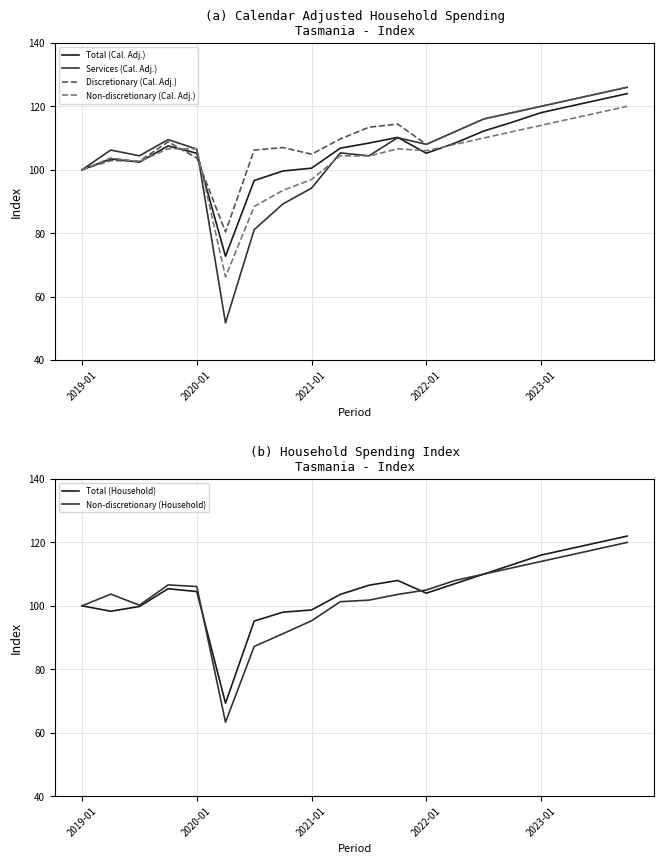

Reading left to right, list all the values displayed in this chart.

Total (Cal. Adj.): 100.0	103.4	102.4	107.5	105.2	72.7	96.6	99.6	100.5	106.8	108.4	110.2	105.2	108.4	112.2	115.0	118.0	120.0	122.0	124.0
Services (Cal. Adj.): 100.0	106.2	104.4	109.5	106.5	51.7	81.1	89.2	94.2	105.3	104.4	110.1	108.0	112.0	116.0	118.0	120.0	122.0	124.0	126.0
Discretionary (Cal. Adj.): 100.0	102.9	102.7	108.8	103.7	80.4	106.2	107.0	104.9	109.7	113.4	114.4	108.0	112.0	116.0	118.0	120.0	122.0	124.0	126.0
Non-discretionary (Cal. Adj.): 100.0	103.7	102.6	106.6	106.6	66.2	88.4	93.5	96.9	104.4	104.3	106.6	106.0	108.0	110.0	112.0	114.0	116.0	118.0	120.0
Total (Household): 100.0	98.3	99.8	105.4	104.5	69.3	95.2	98.0	98.7	103.6	106.5	108.0	104.0	107.0	110.0	113.0	116.0	118.0	120.0	122.0
Non-discretionary (Household): 100.0	103.7	100.2	106.6	106.1	63.3	87.2	91.2	95.3	101.3	101.8	103.6	105.0	108.0	110.0	112.0	114.0	116.0	118.0	120.0